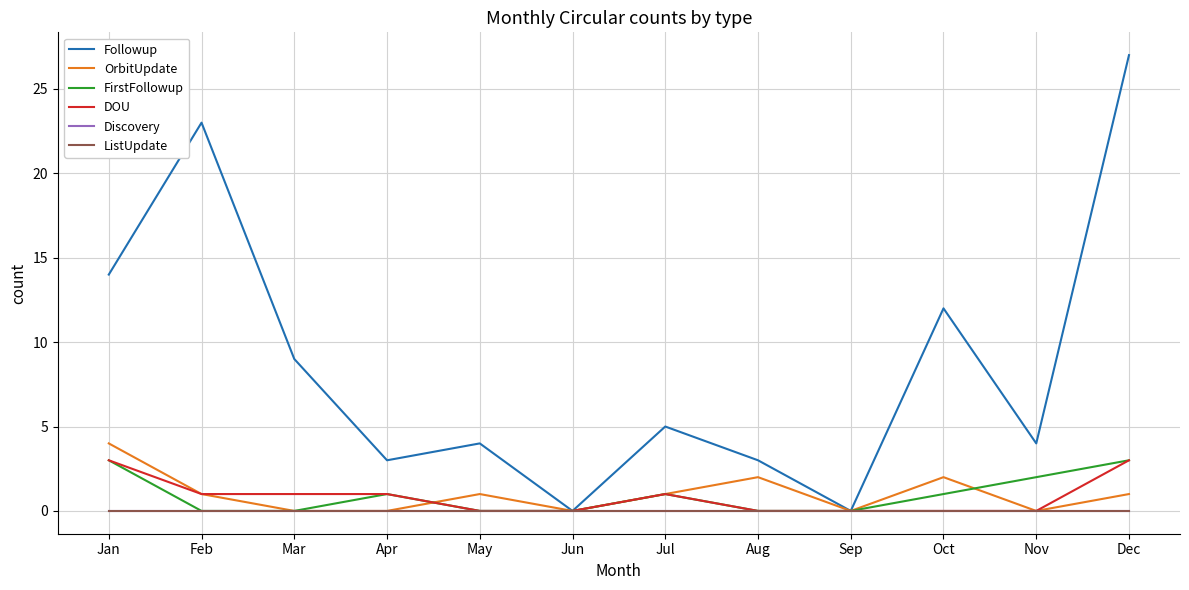

Is this an area chart (filled region under the line)?

No